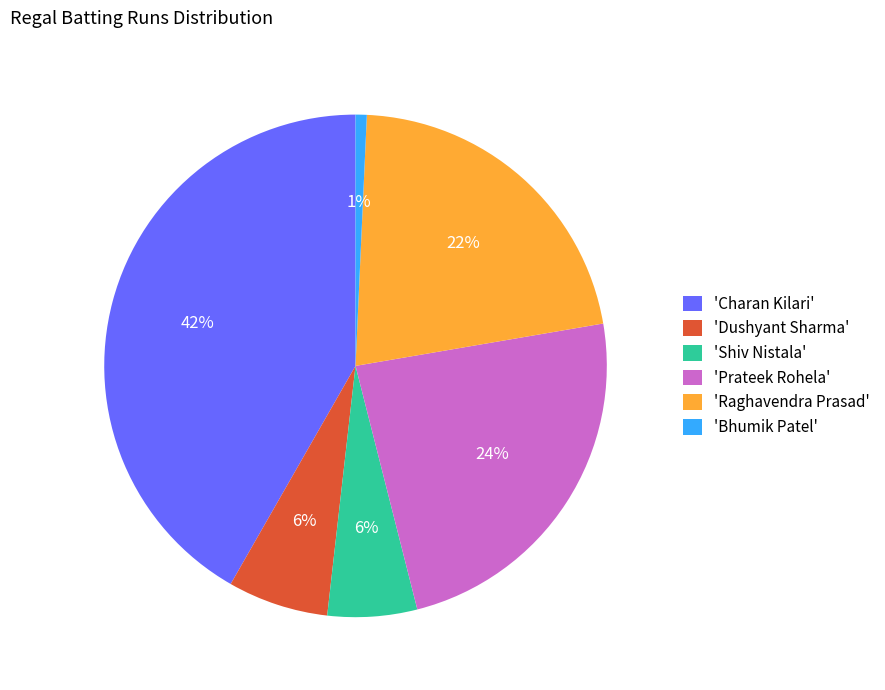

Which slice is the largest?

'Charan Kilari'